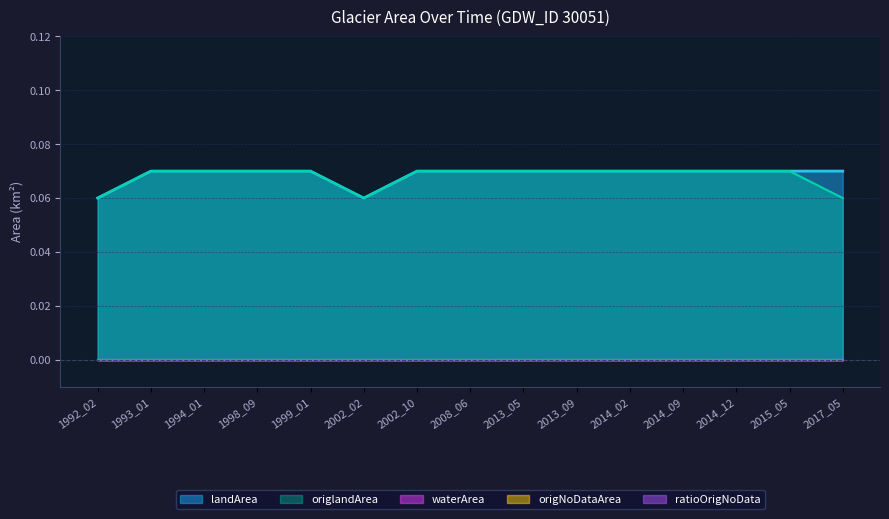

Reading right to left, extract all data points from this chart.

landArea: 2017_05=0.1	2015_05=0.1	2014_12=0.1	2014_09=0.1	2014_02=0.1	2013_09=0.1	2013_05=0.1	2008_06=0.1	2002_10=0.1	2002_02=0.1	1999_01=0.1	1998_09=0.1	1994_01=0.1	1993_01=0.1	1992_02=0.1
waterArea: 2017_05=0.0	2015_05=0.0	2014_12=0.0	2014_09=0.0	2014_02=0.0	2013_09=0.0	2013_05=0.0	2008_06=0.0	2002_10=0.0	2002_02=0.0	1999_01=0.0	1998_09=0.0	1994_01=0.0	1993_01=0.0	1992_02=0.0
origlandArea: 2017_05=0.1	2015_05=0.1	2014_12=0.1	2014_09=0.1	2014_02=0.1	2013_09=0.1	2013_05=0.1	2008_06=0.1	2002_10=0.1	2002_02=0.1	1999_01=0.1	1998_09=0.1	1994_01=0.1	1993_01=0.1	1992_02=0.1
origNoDataArea: 2017_05=0.0	2015_05=0.0	2014_12=0.0	2014_09=0.0	2014_02=0.0	2013_09=0.0	2013_05=0.0	2008_06=0.0	2002_10=0.0	2002_02=0.0	1999_01=0.0	1998_09=0.0	1994_01=0.0	1993_01=0.0	1992_02=0.0
ratioOrigNoData: 2017_05=0.0	2015_05=0.0	2014_12=0.0	2014_09=0.0	2014_02=0.0	2013_09=0.0	2013_05=0.0	2008_06=0.0	2002_10=0.0	2002_02=0.0	1999_01=0.0	1998_09=0.0	1994_01=0.0	1993_01=0.0	1992_02=0.0